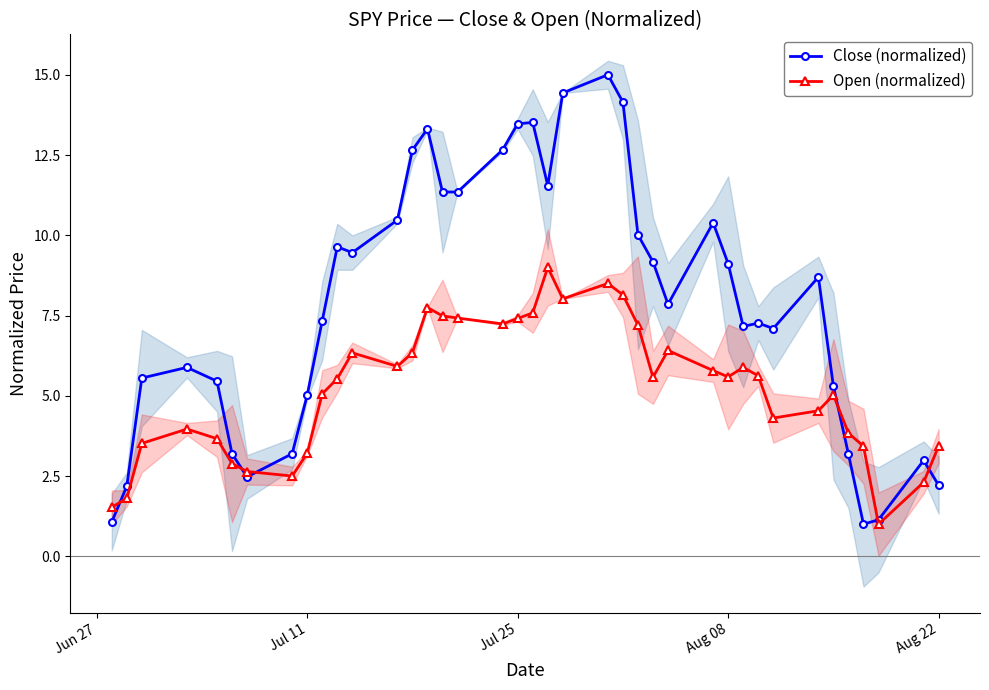

What is the highest value of the Close (normalized) series?

15.0